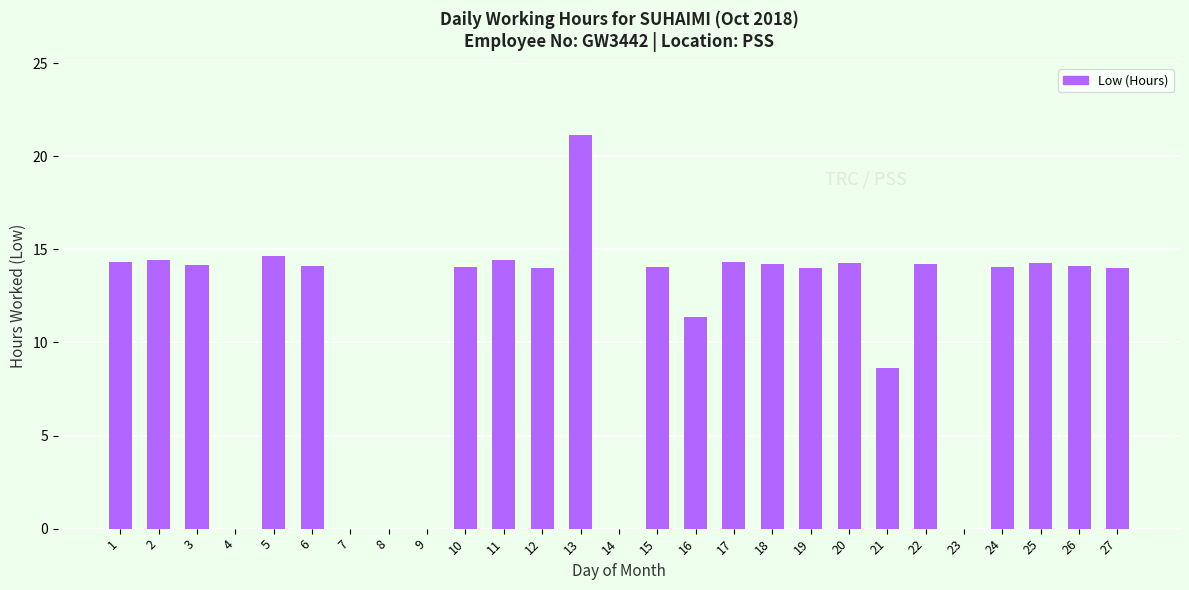

What is the sum of all values?

296.9